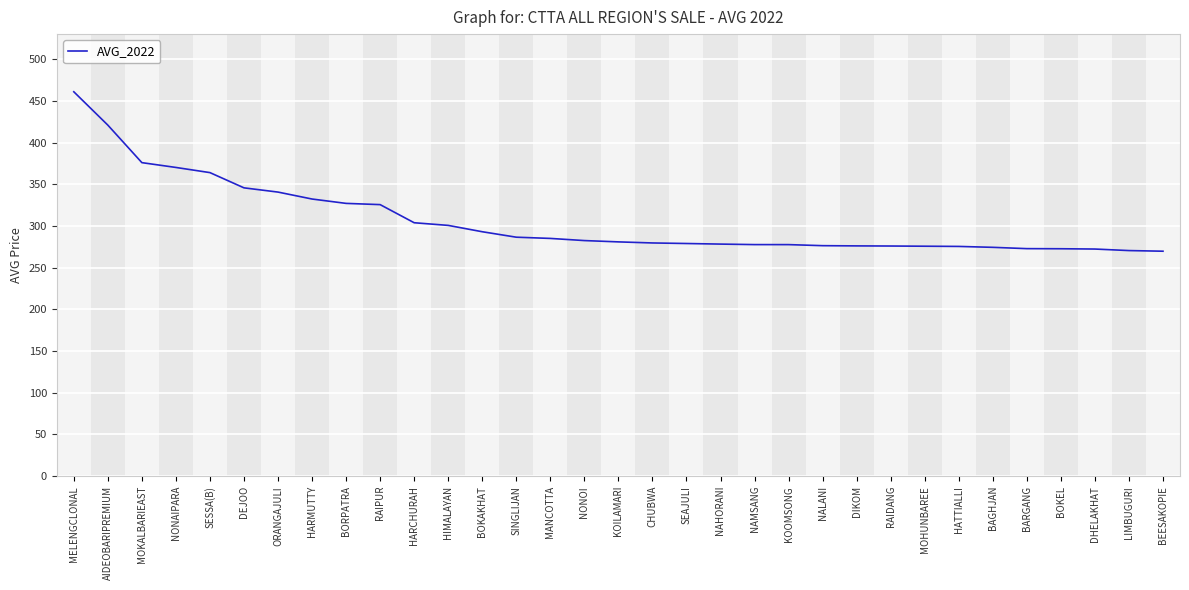

The value at NAHORANI is 383.3. True or false?

False